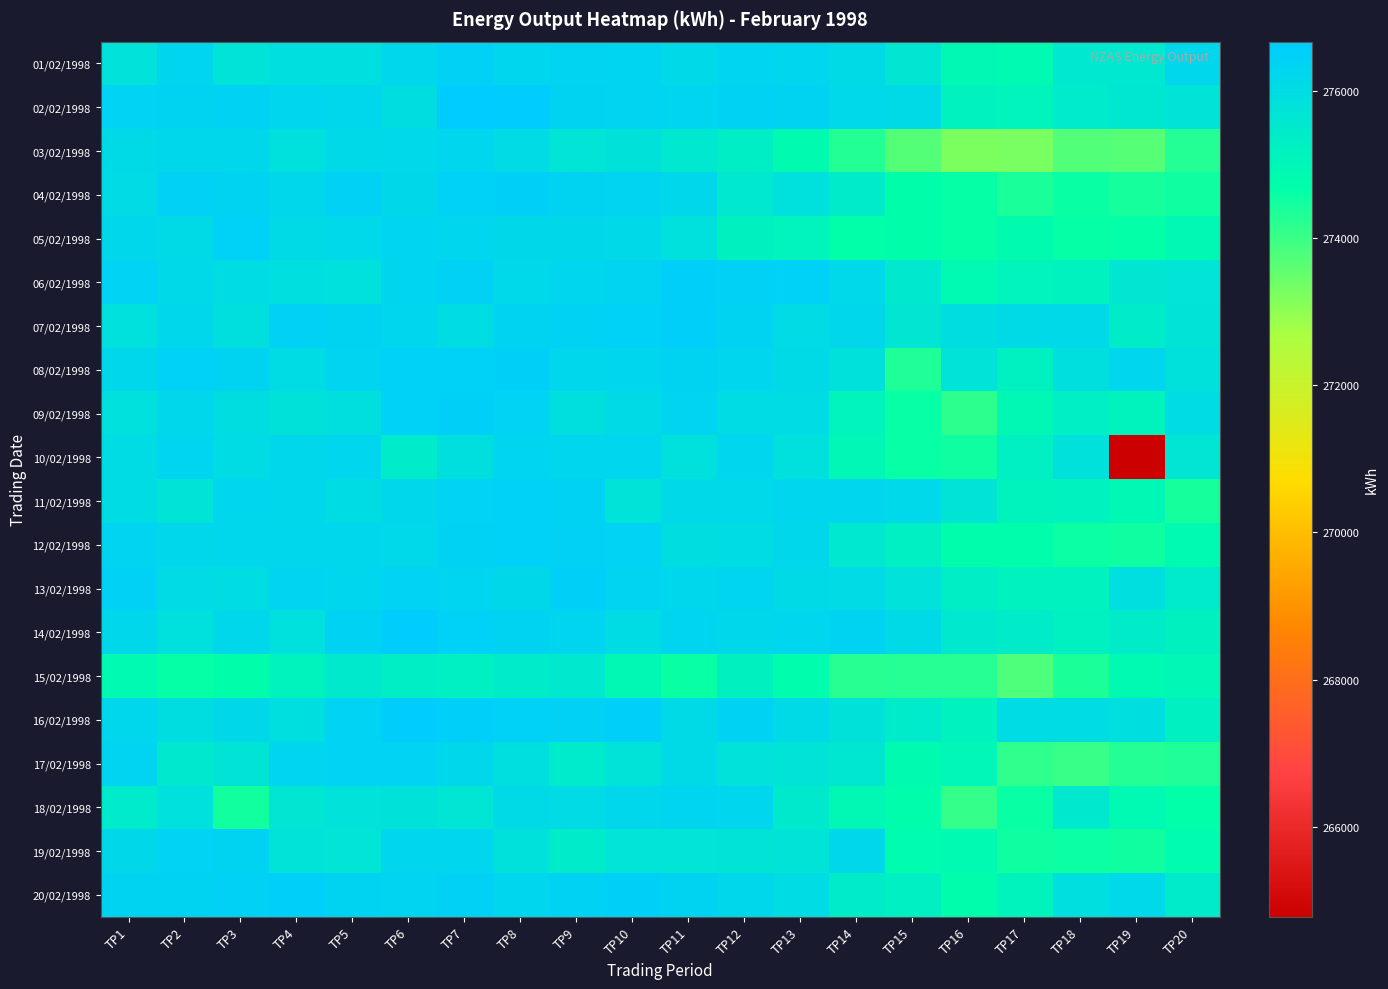

What is the maximum value for 20/02/1998?

276512